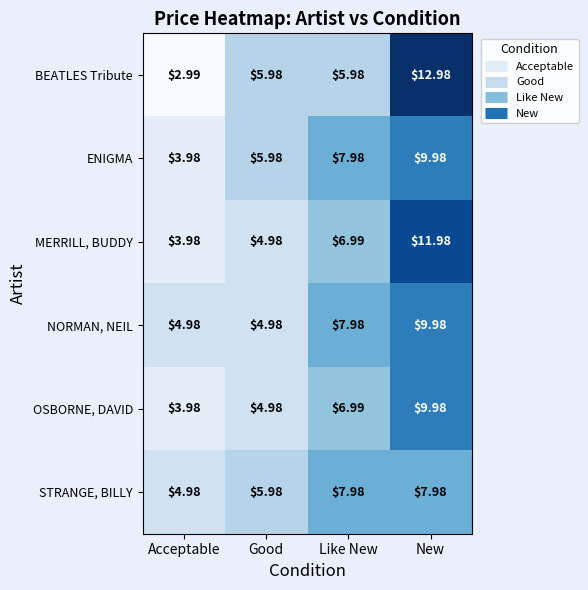

Rank the categories by OSBORNE, DAVID value from lowest to highest.

Acceptable, Good, Like New, New